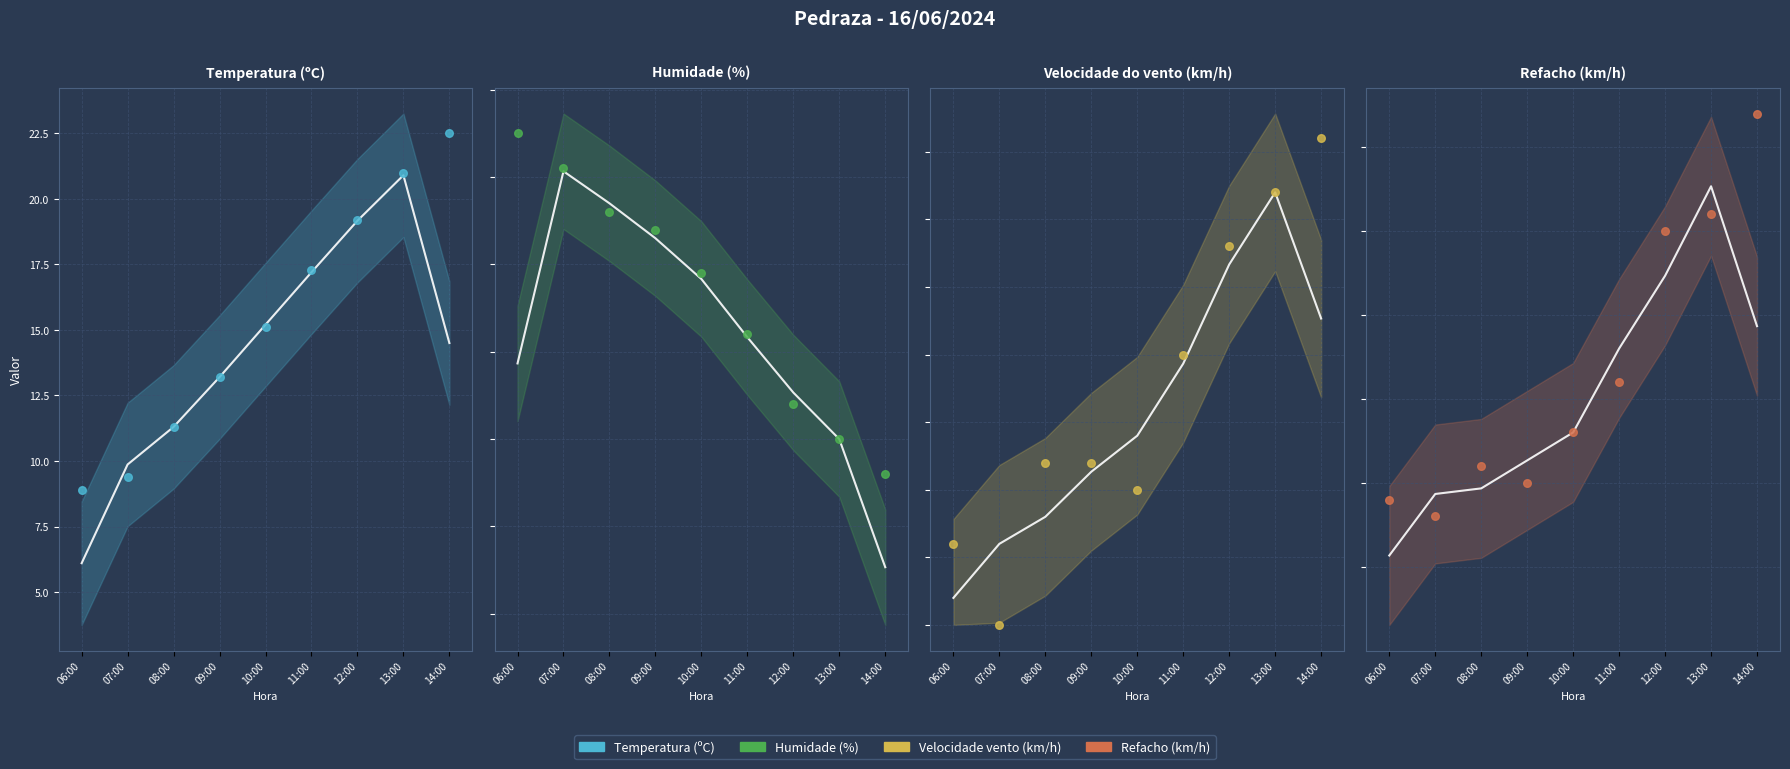

At which category is the sum across all series the highest?

14:00